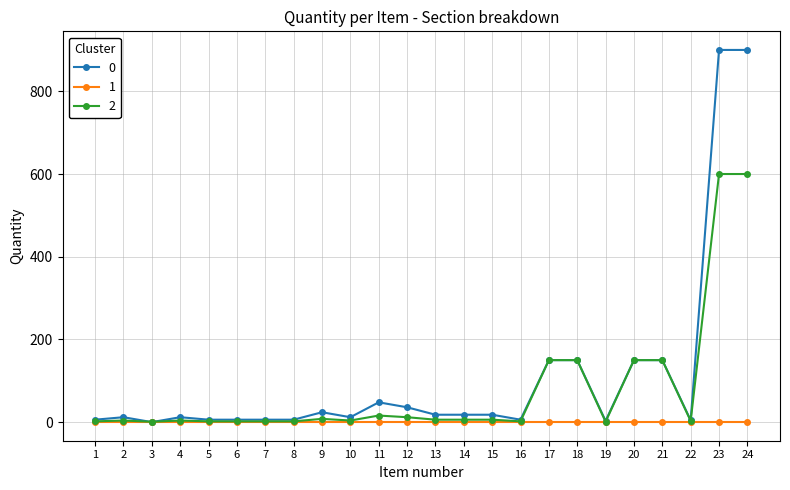

True or false: 0 has more than 0 points higher than both neighbors.

True